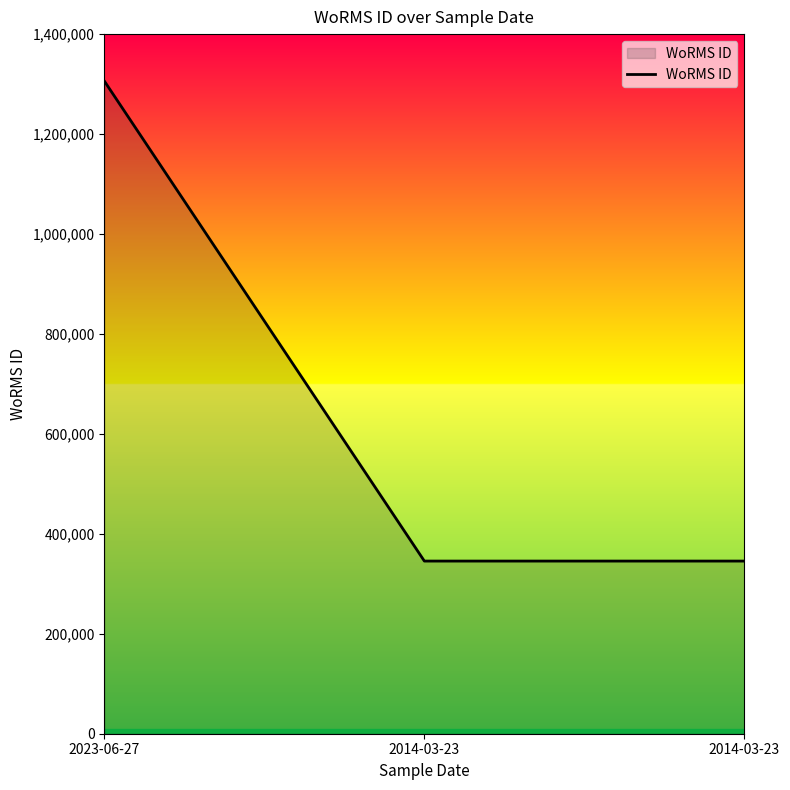

True or false: the data shows 429713 at 2023-06-27.

False